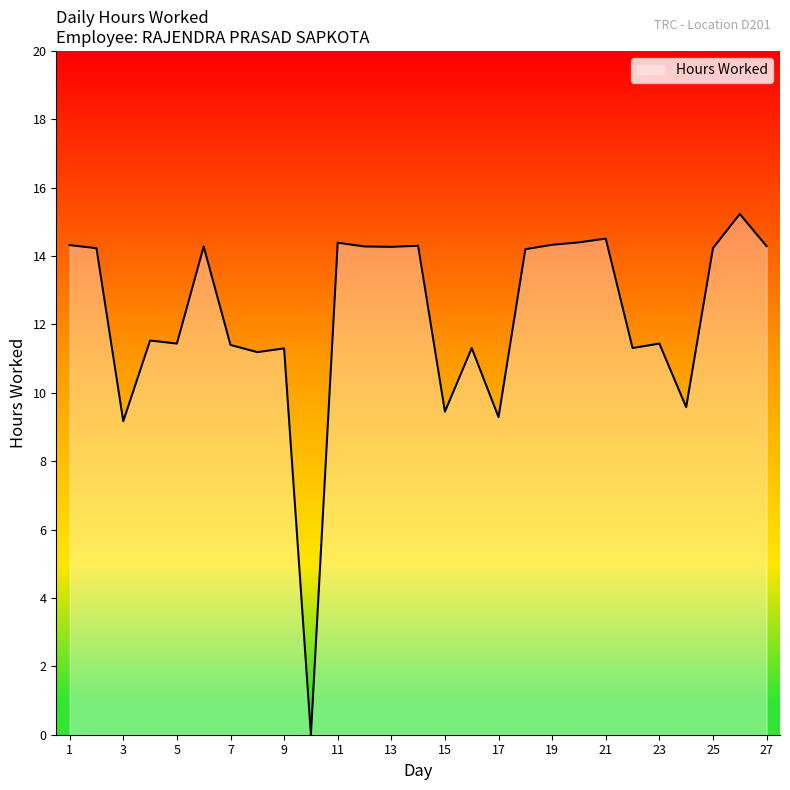

What is the sum of all values?

329.7